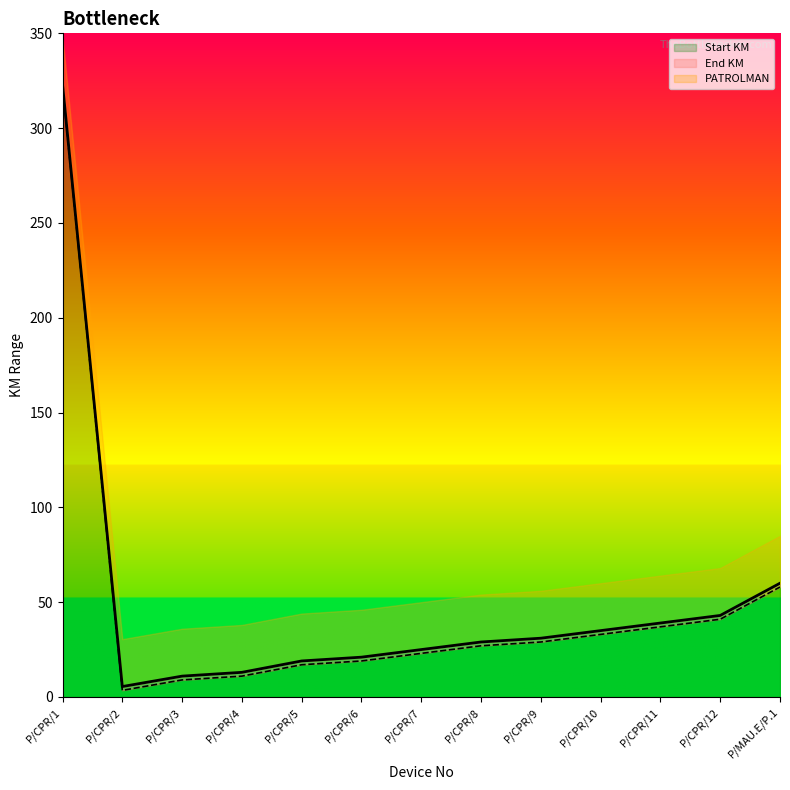

How many values in the Start KM series exceed 27?

6